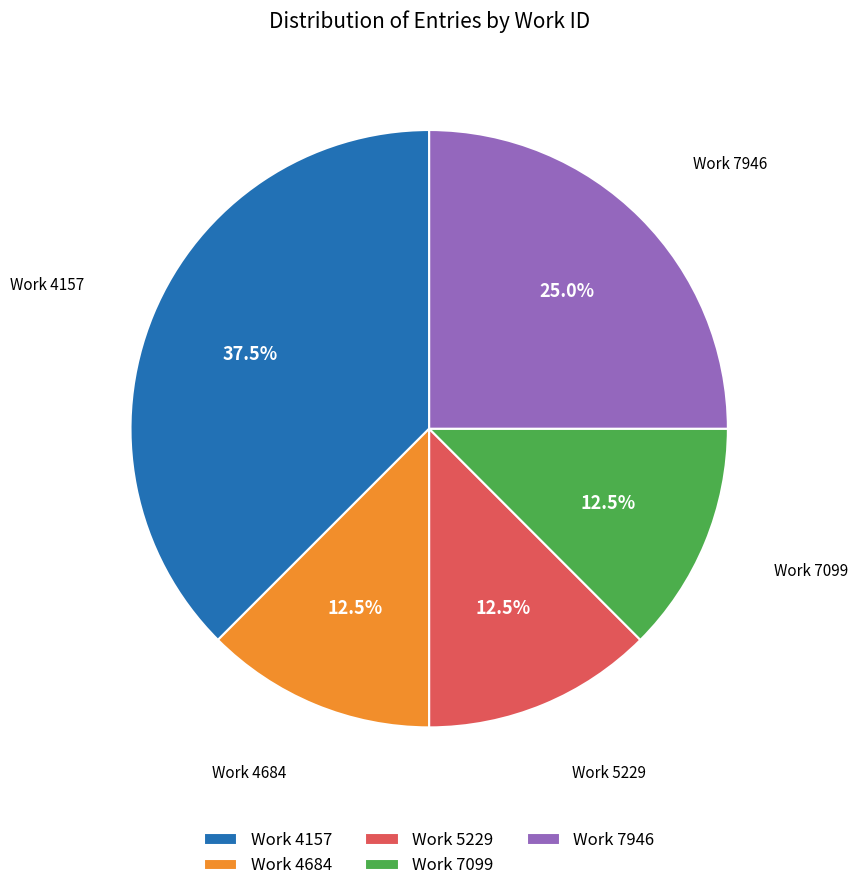

Does any single category account for the majority?

No